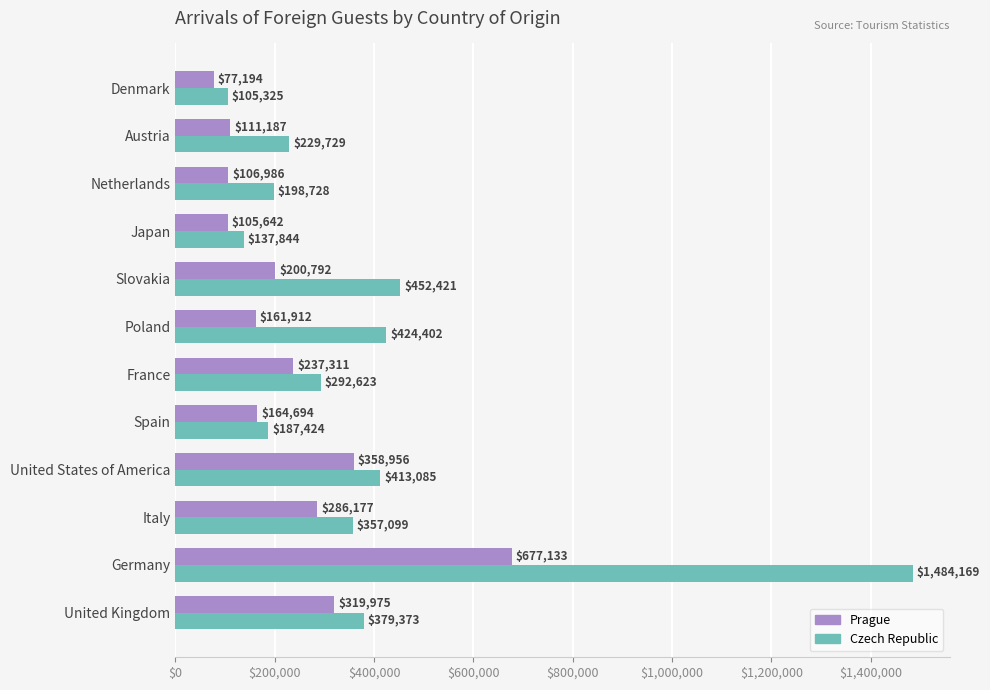

What is the total value across all series at Slovakia?

653213